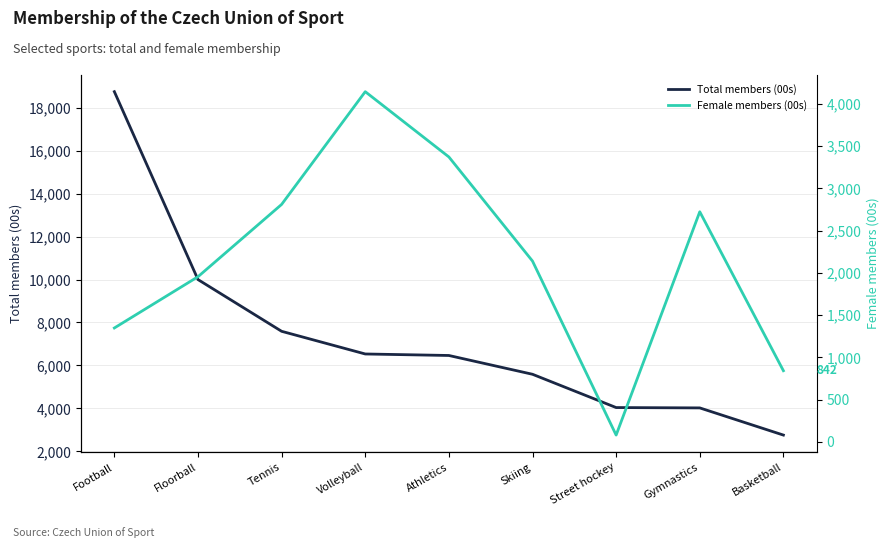

Read the Female members (00s) value at Skiing.

2140